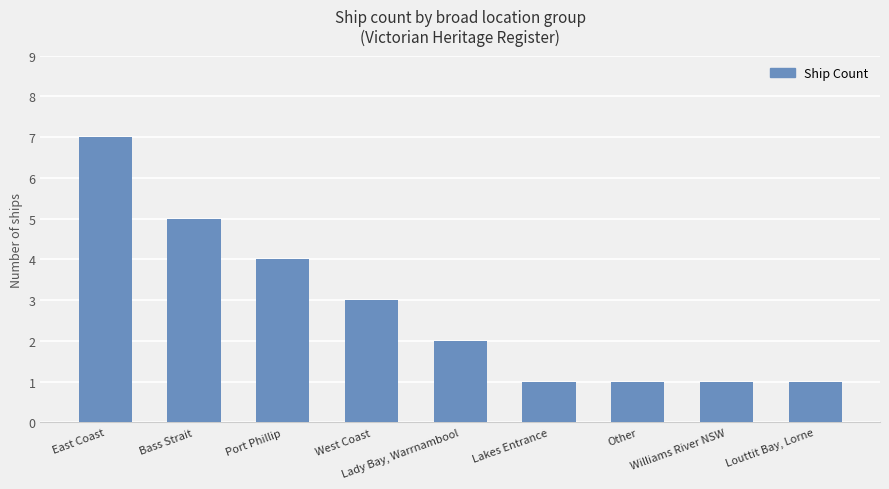

Count the number of categories in the chart.

9